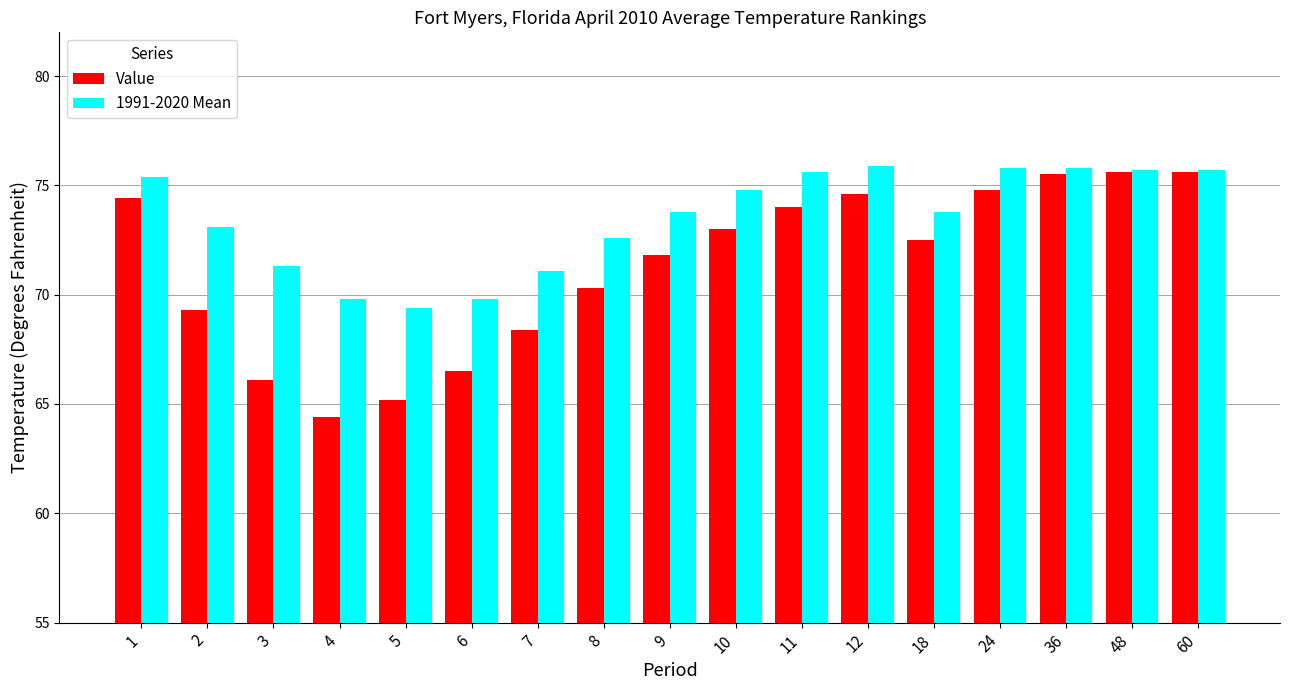

What is the value of the Value bar at the 1st from the left?

74.4